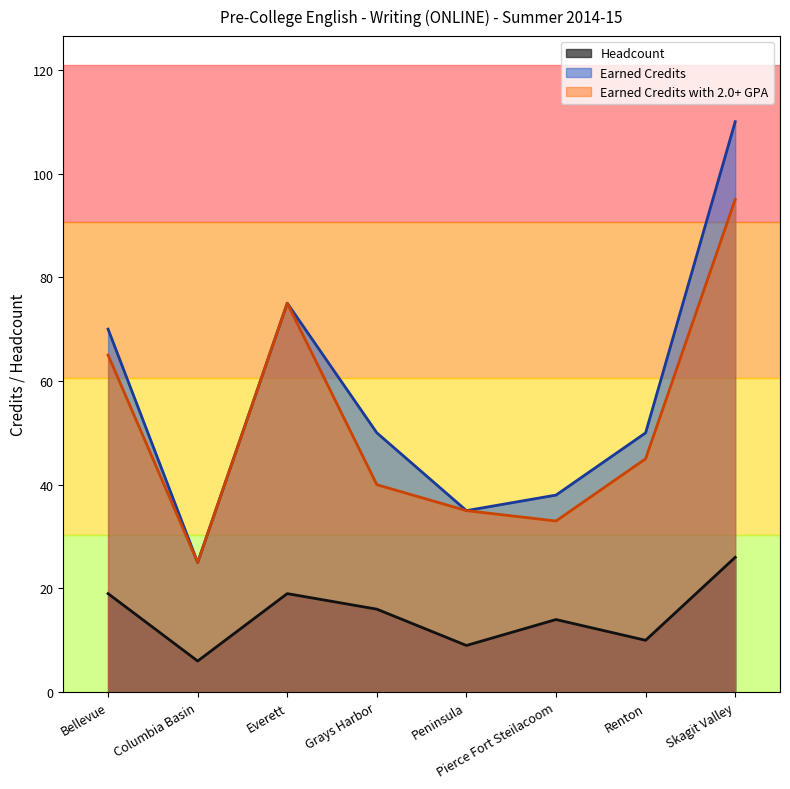

True or false: Headcount and Earned Credits intersect in this chart.

False